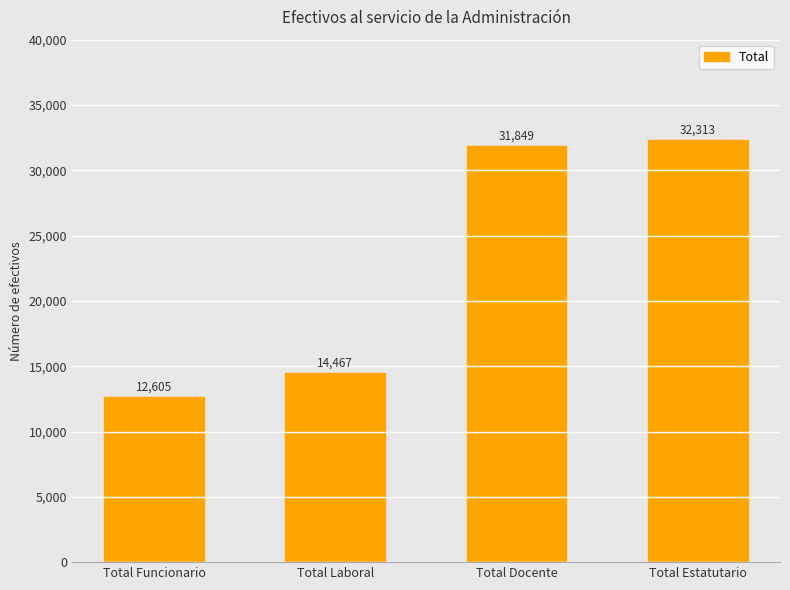

List the labels in order of value, largest first.

Total Estatutario, Total Docente, Total Laboral, Total Funcionario